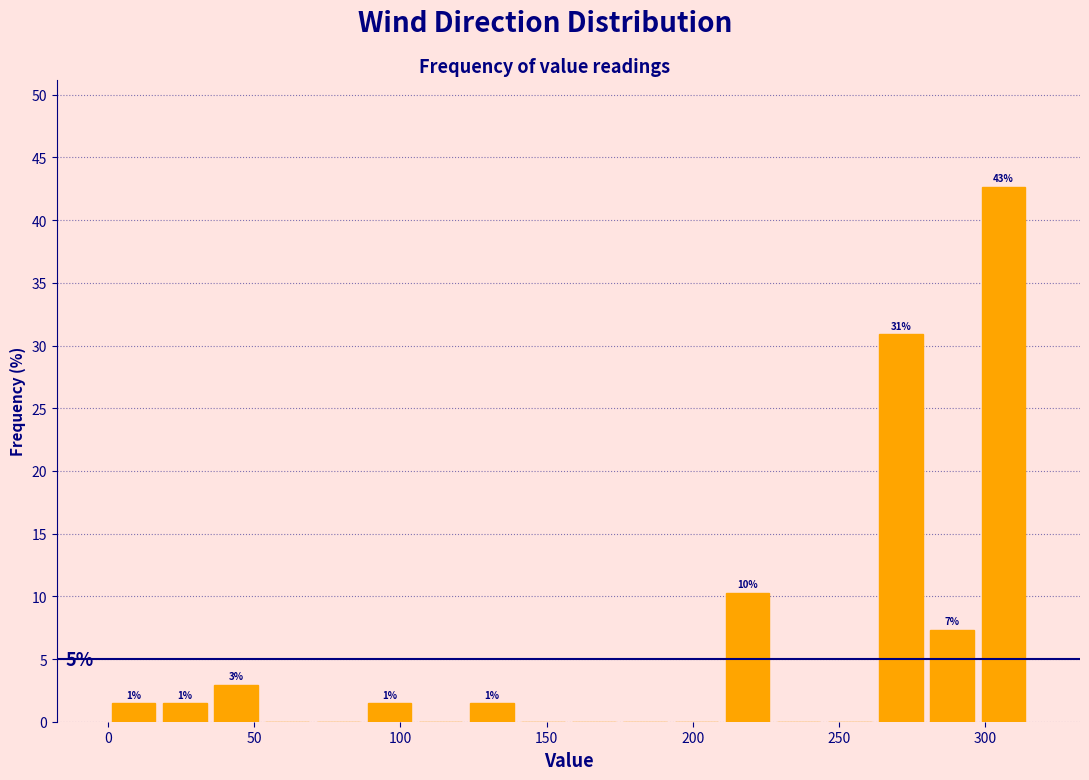

Around what value on the x-axis is the tallest bar? Give the approximate position of its centre, as read against the axis.

305